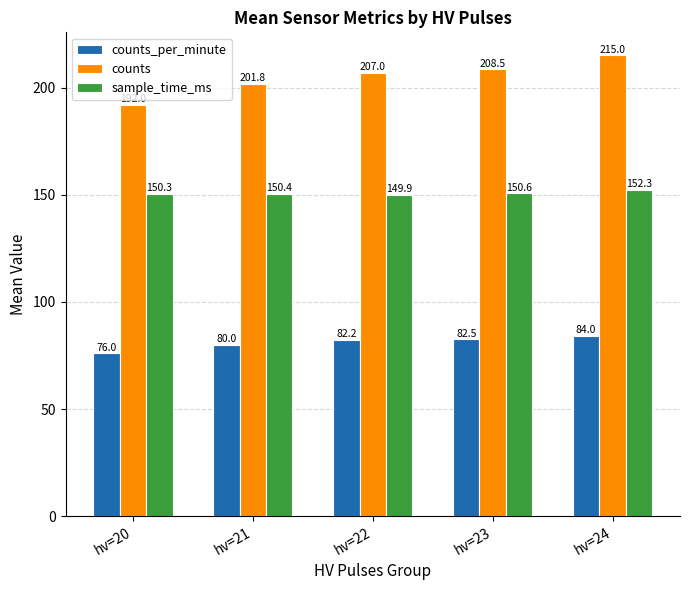

True or false: counts has a value of 330.4 at hv=22.

False